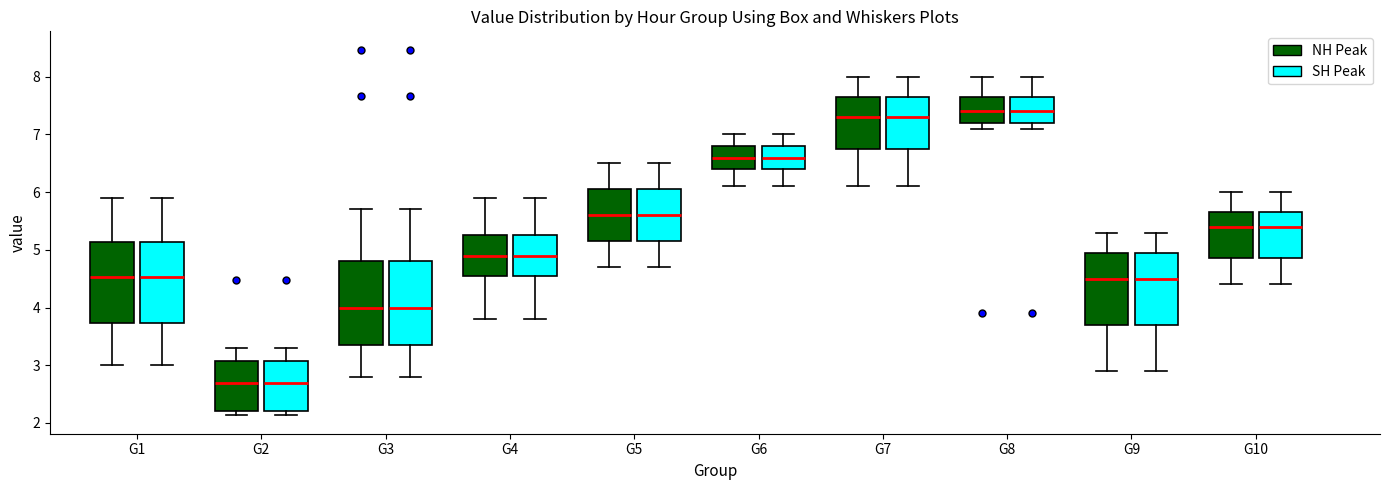

Reading left to right, read every box against the y-axis: the position of its median line, the range the box covers, and the ends of its whiskers. The values are not printed on the chart, so give them approximately, as read against the axis.

G1 (NH Peak): median 4.5, box 3.7 to 5.1, whiskers 3.0 to 5.9
G1 (SH Peak): median 4.5, box 3.7 to 5.1, whiskers 3.0 to 5.9
G2 (NH Peak): median 2.7, box 2.2 to 3.1, whiskers 2.1 to 3.3
G2 (SH Peak): median 2.7, box 2.2 to 3.1, whiskers 2.1 to 3.3
G3 (NH Peak): median 4.0, box 3.4 to 4.8, whiskers 2.8 to 5.7
G3 (SH Peak): median 4.0, box 3.4 to 4.8, whiskers 2.8 to 5.7
G4 (NH Peak): median 4.9, box 4.6 to 5.3, whiskers 3.8 to 5.9
G4 (SH Peak): median 4.9, box 4.6 to 5.3, whiskers 3.8 to 5.9
G5 (NH Peak): median 5.6, box 5.2 to 6.1, whiskers 4.7 to 6.5
G5 (SH Peak): median 5.6, box 5.2 to 6.1, whiskers 4.7 to 6.5
G6 (NH Peak): median 6.6, box 6.4 to 6.8, whiskers 6.1 to 7.0
G6 (SH Peak): median 6.6, box 6.4 to 6.8, whiskers 6.1 to 7.0
G7 (NH Peak): median 7.3, box 6.8 to 7.7, whiskers 6.1 to 8.0
G7 (SH Peak): median 7.3, box 6.8 to 7.7, whiskers 6.1 to 8.0
G8 (NH Peak): median 7.4, box 7.2 to 7.7, whiskers 7.1 to 8.0
G8 (SH Peak): median 7.4, box 7.2 to 7.7, whiskers 7.1 to 8.0
G9 (NH Peak): median 4.5, box 3.7 to 5.0, whiskers 2.9 to 5.3
G9 (SH Peak): median 4.5, box 3.7 to 5.0, whiskers 2.9 to 5.3
G10 (NH Peak): median 5.4, box 4.9 to 5.7, whiskers 4.4 to 6.0
G10 (SH Peak): median 5.4, box 4.9 to 5.7, whiskers 4.4 to 6.0